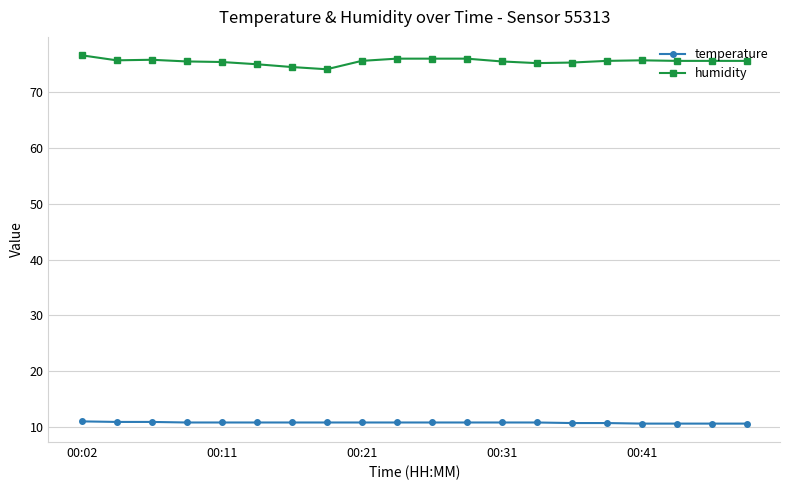

True or false: humidity has more than 0 interior local peaks.

True